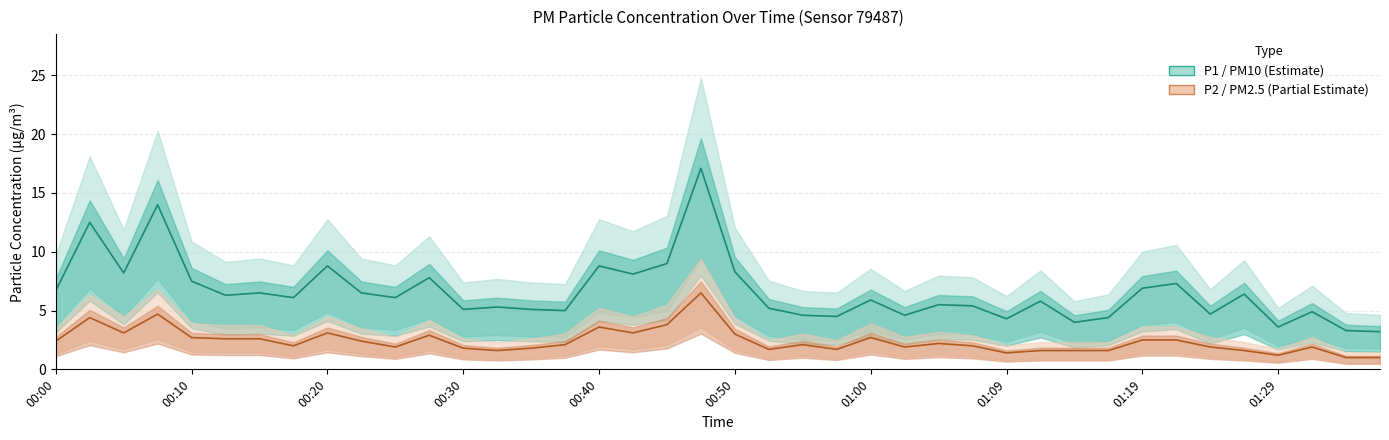

True or false: P1 (PM10) and P2 (PM2.5) intersect in this chart.

False